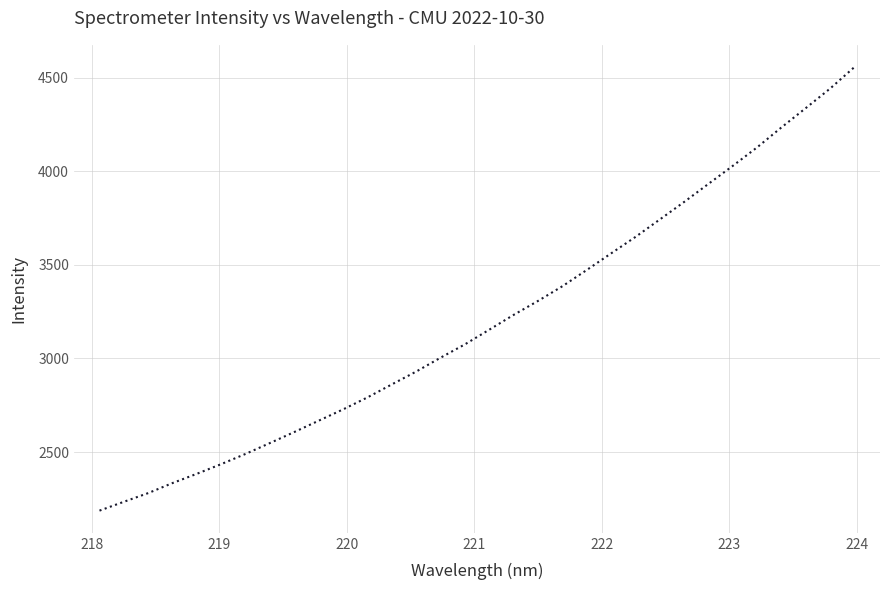

What is the minimum value shown in the chart?

2187.0